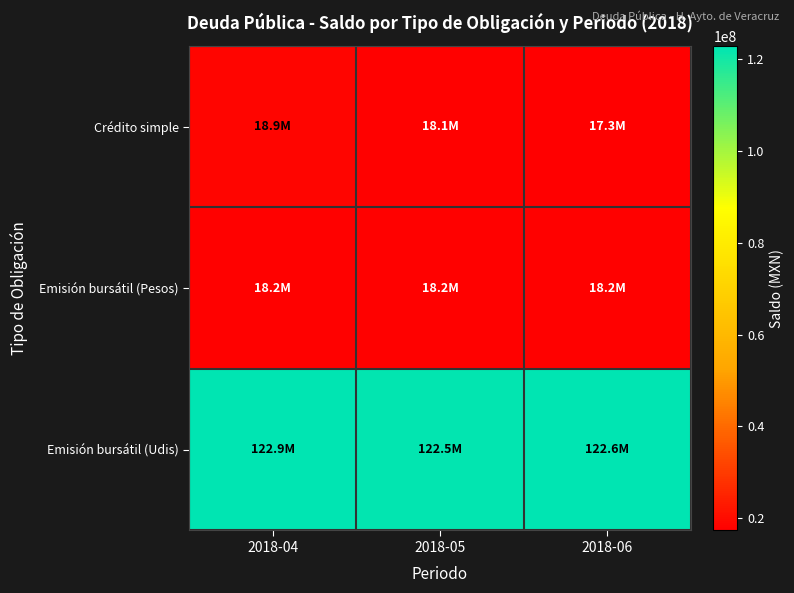

Rank the series by their maximum value, from highest to lowest.

Emisión bursátil (Udis), Crédito simple, Emisión bursátil (Pesos)